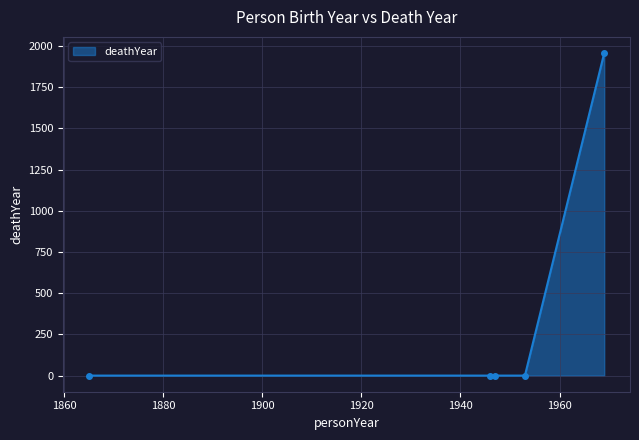

True or false: the data has more than 2 interior local peaks.

False